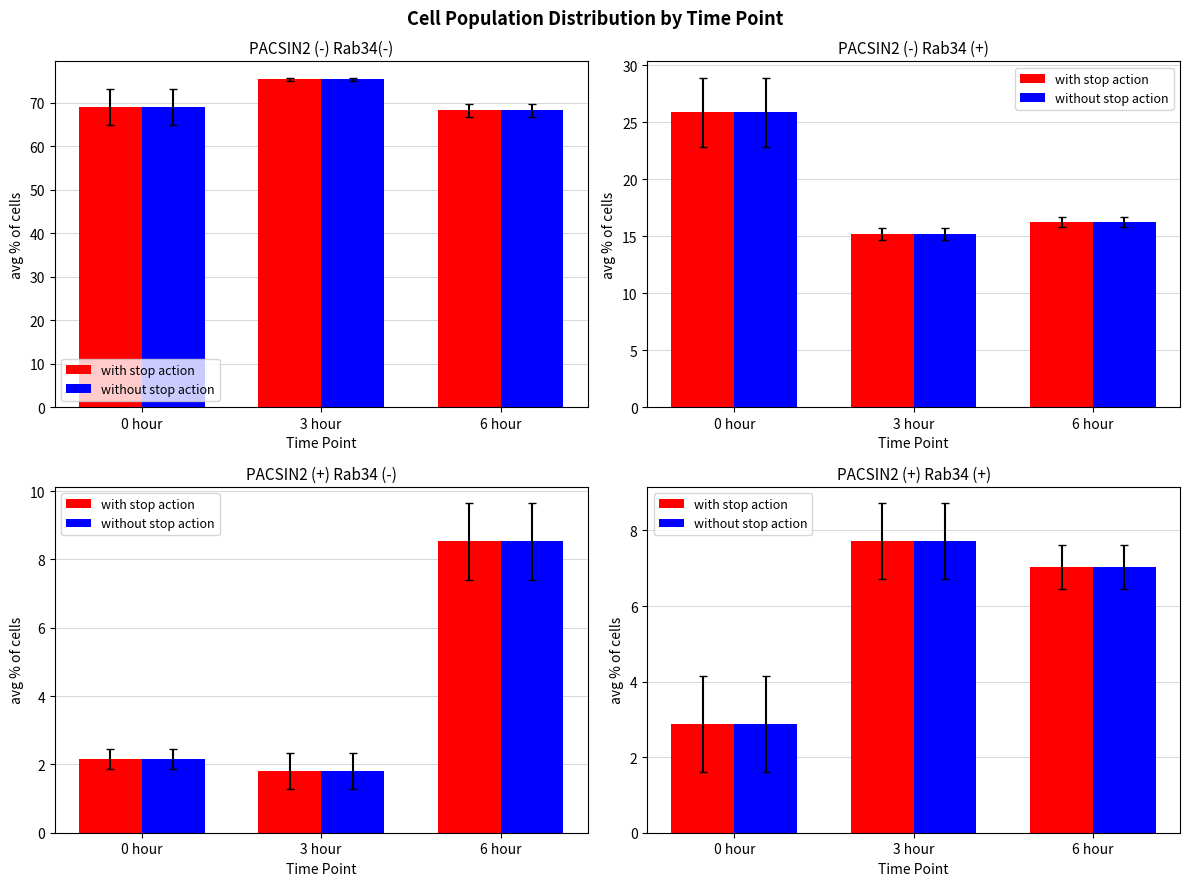

Is it true that without stop action equals 2.9 at 0 hour?

True